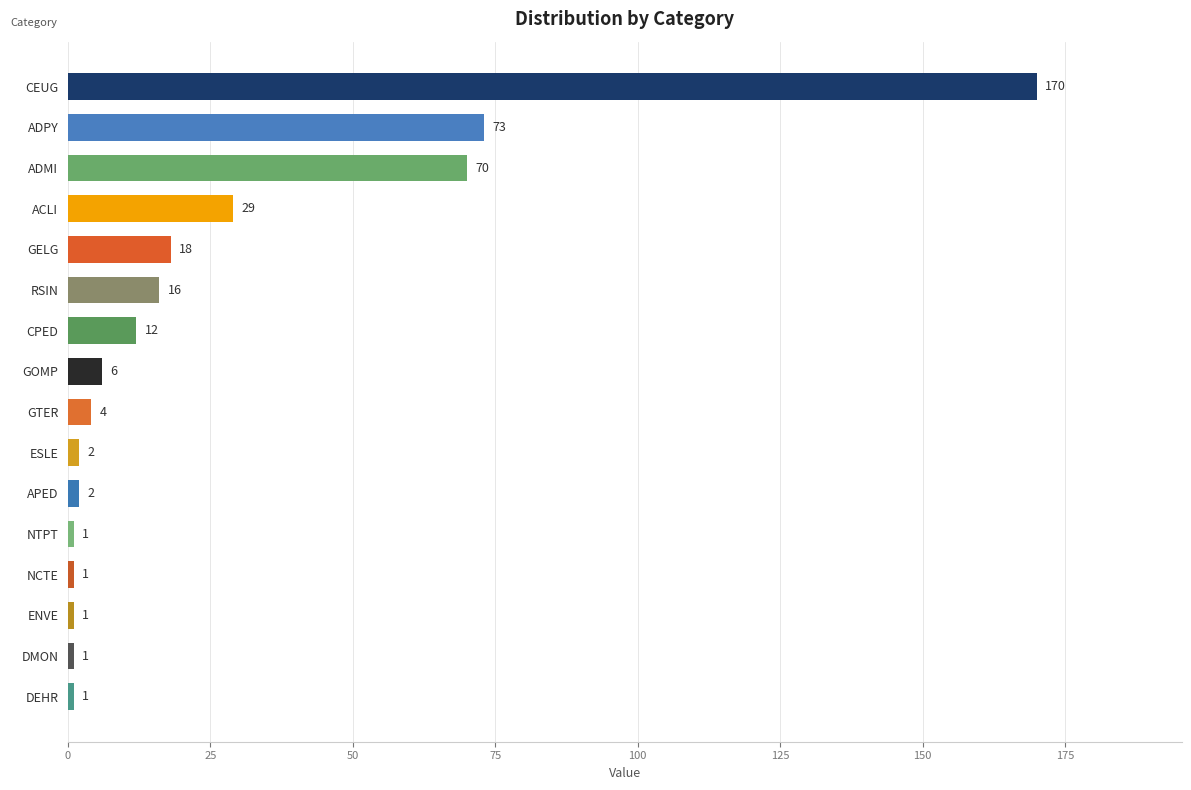

Is it true that the value at DEHR is 1?

True